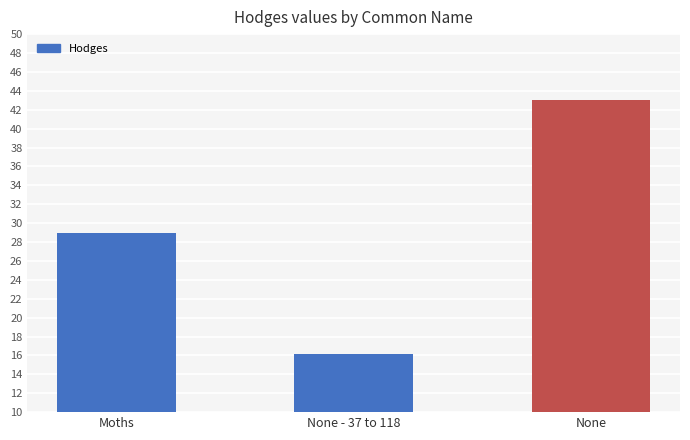

What value does the data have at None?

43.0